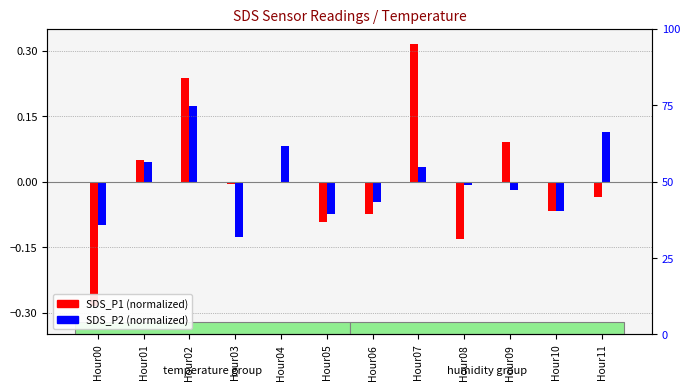

How many categories are shown in the chart?

12